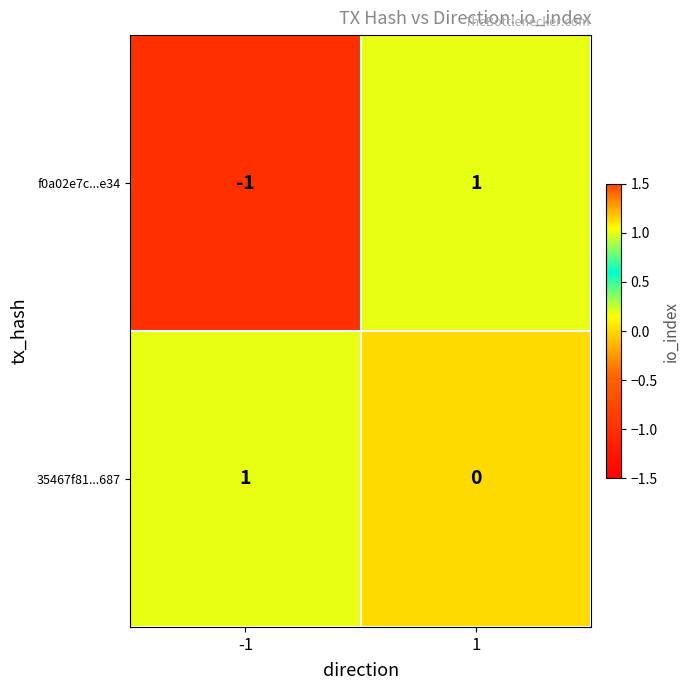

Which series has the widest spread of values?

f0a02e7c...e34